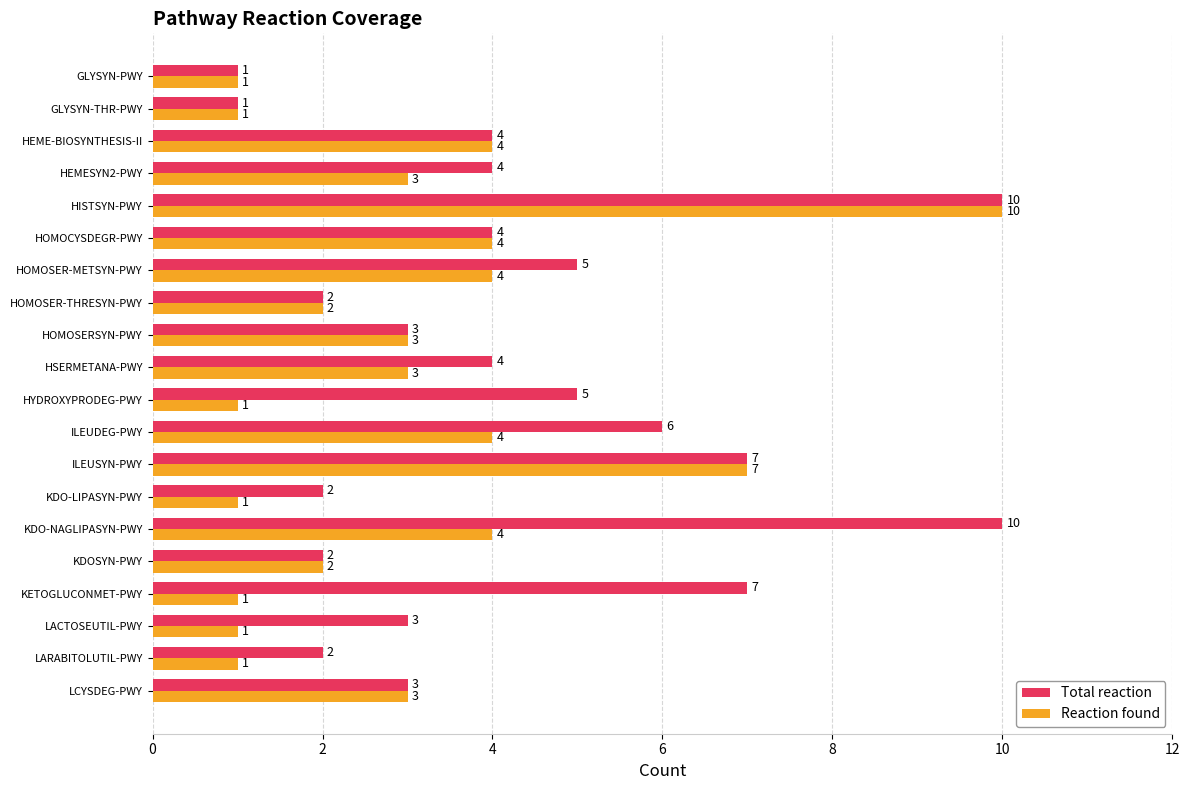

What is the difference between the second highest and second lowest values in the Reaction found series?

6